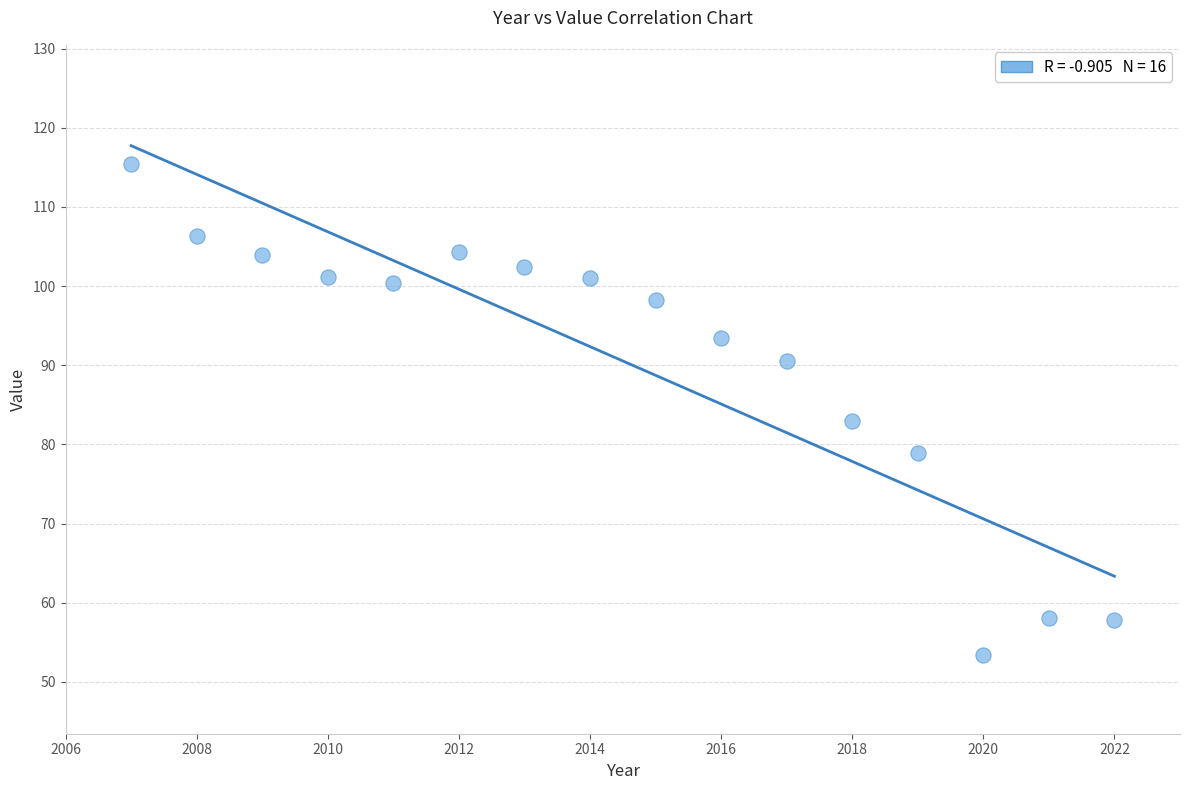

What Y value in the scatter plot is closest to 84?

83.0